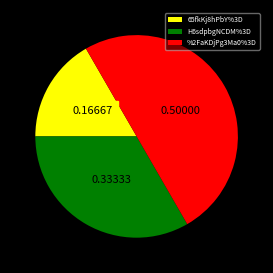

Approximately how many times larger is the value at %2FaKDjPg3Ma0%3D compared to H6sdpbgNCDM%3D?

1.5